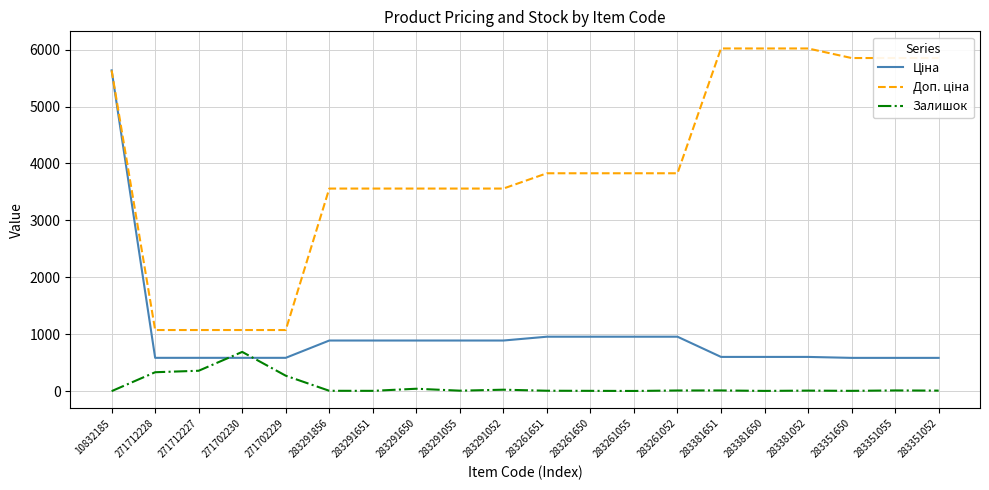

The value of Залишок at 271712227 is 359.0. True or false?

True